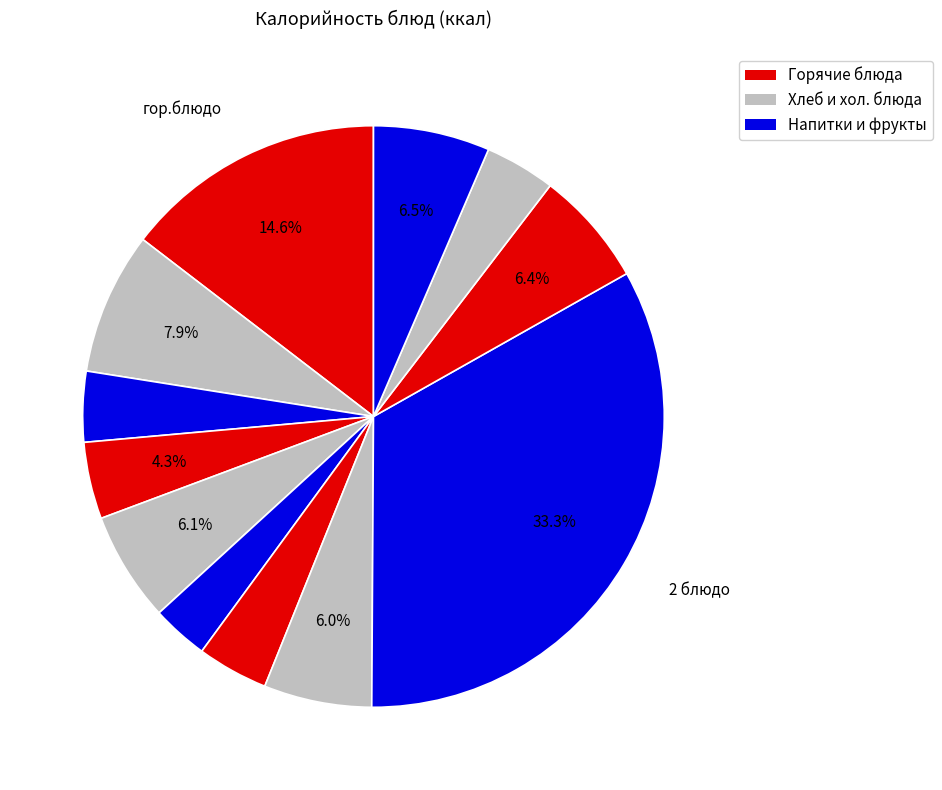

How many slices are in this pie chart?

12